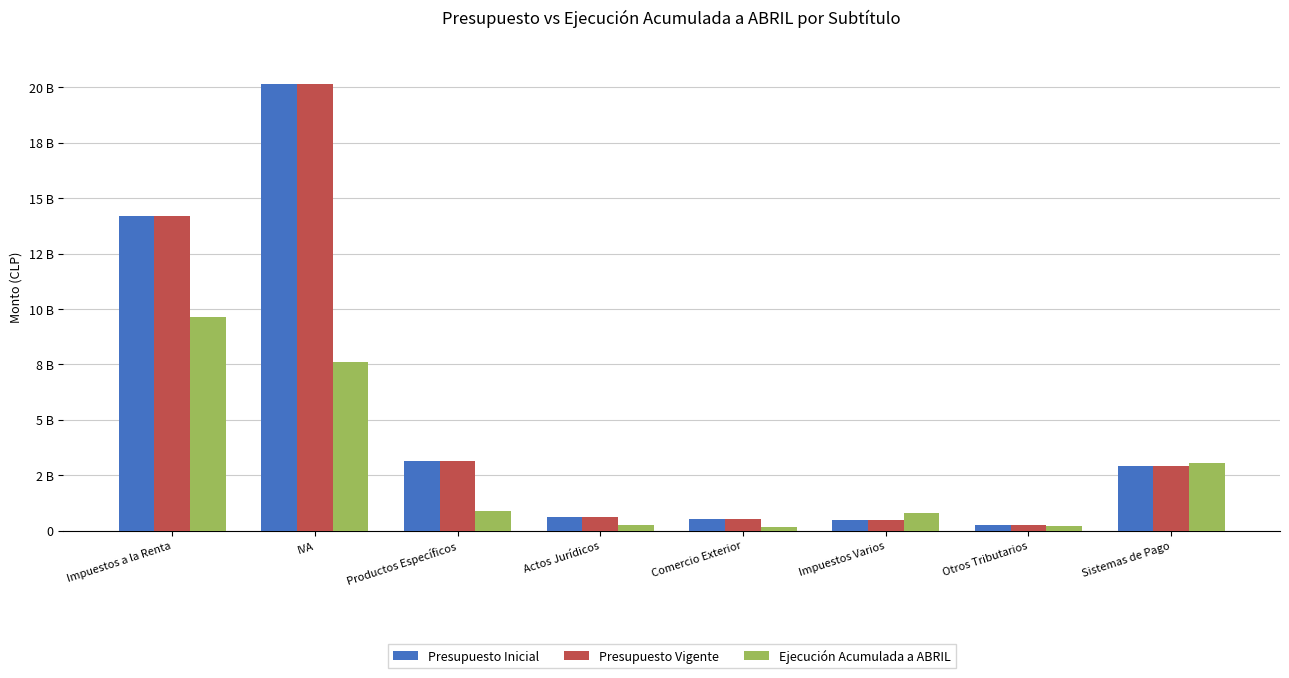

What is the average value of the Presupuesto Vigente series?

5284624546